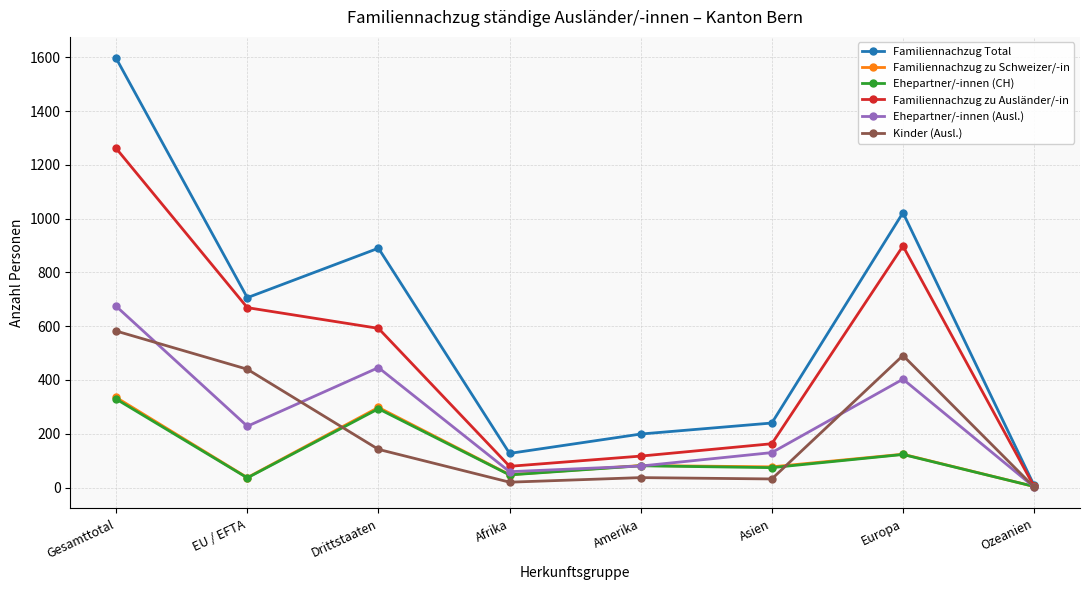

What position from the left is EU / EFTA?

2